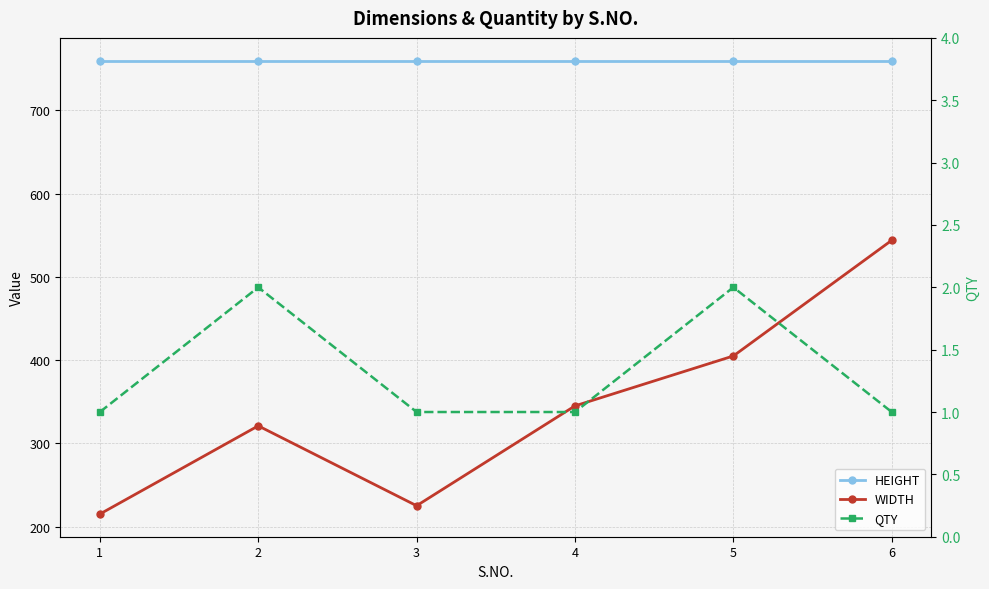

In WIDTH, how many points are higher than both neighbors (excluding endpoints)?

1